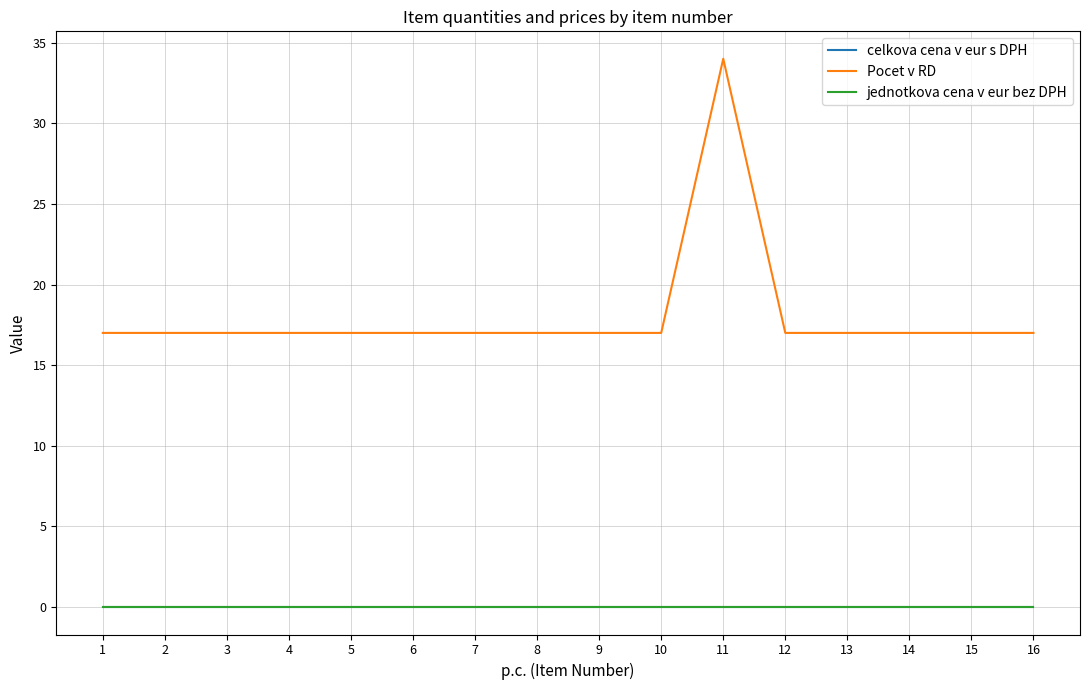

How many lines are shown in the chart?

3